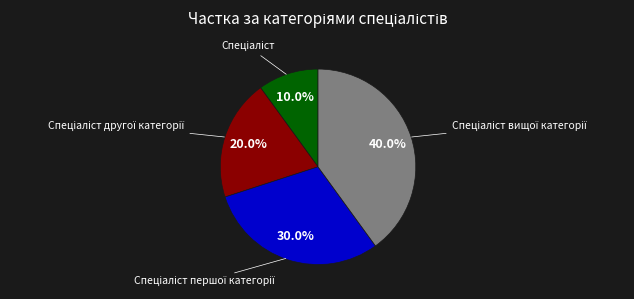

Is there a majority slice in this chart?

No